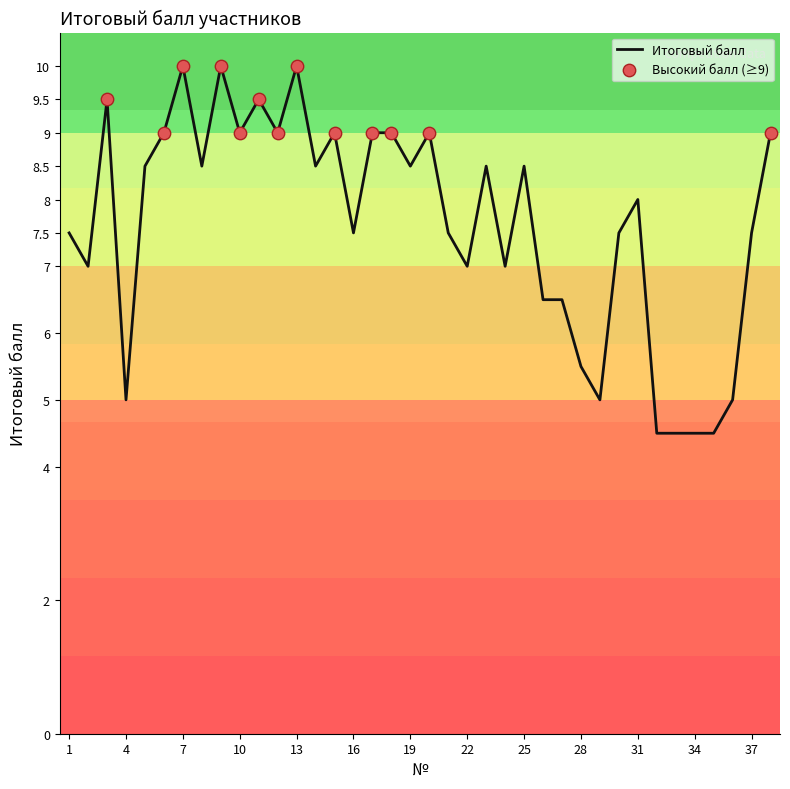

What is the difference between the maximum and minimum values?

5.5